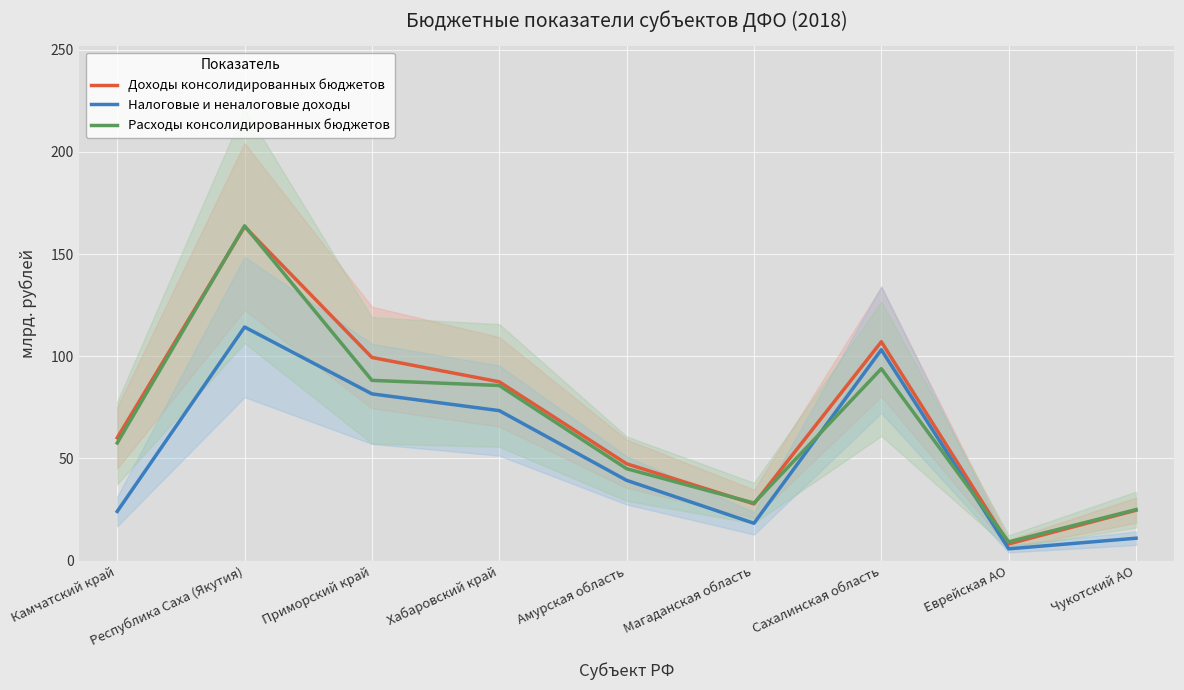

True or false: Налоговые и неналоговые доходы has a value of 24.1 at Камчатский край.

True